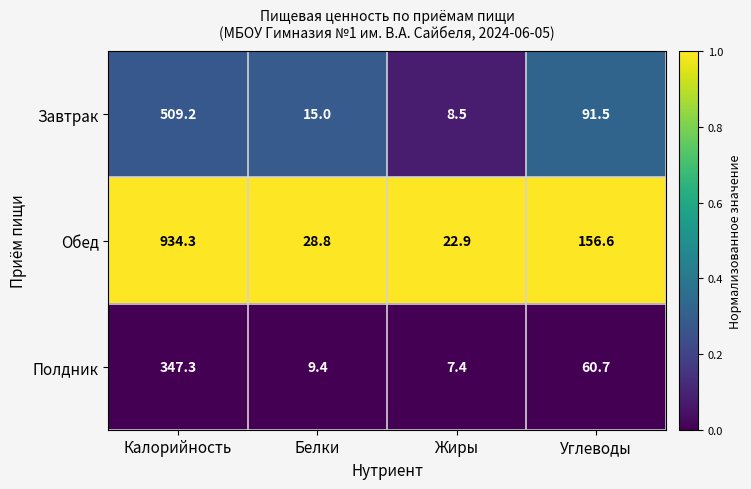

The Обед series shows 14.1 at Белки. True or false?

False